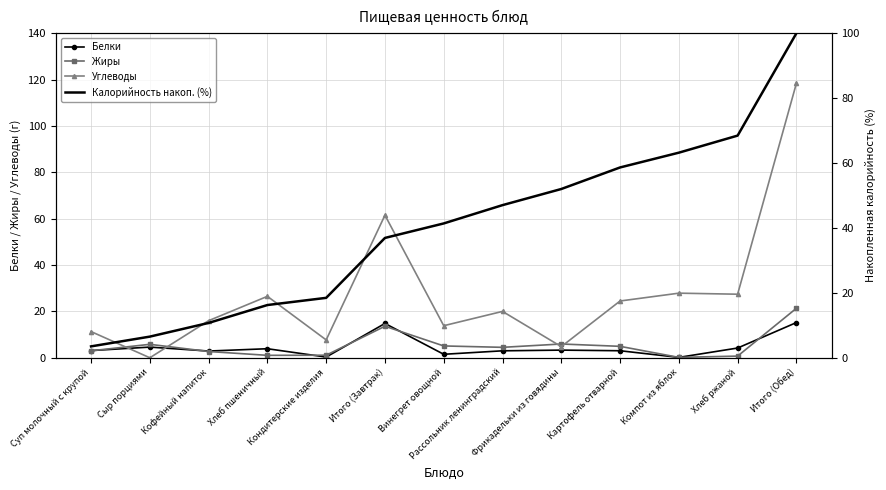

Between which two adjacent categories do Жиры and Белки first intersect?

Суп молочный с крупой and Сыр порциями